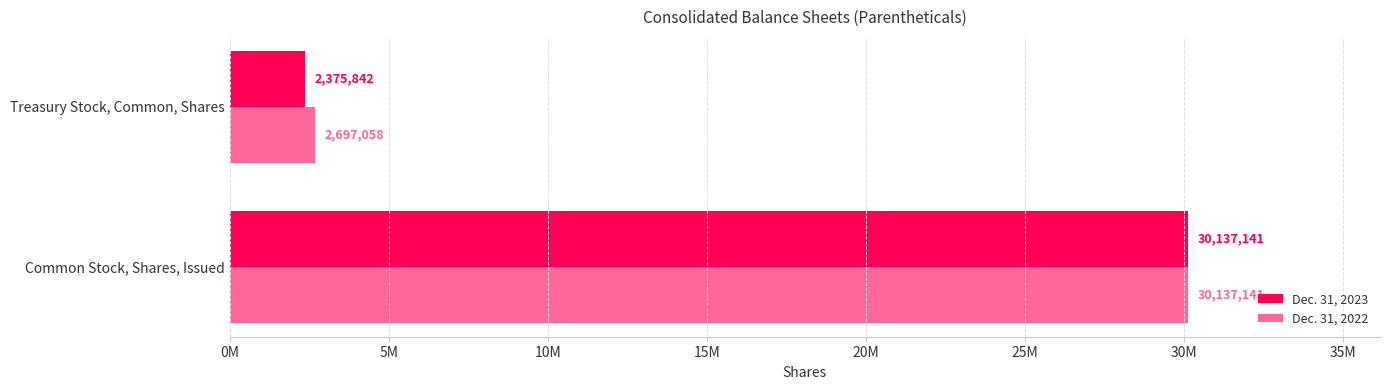

Which series has the largest total across all categories?

Dec. 31, 2022